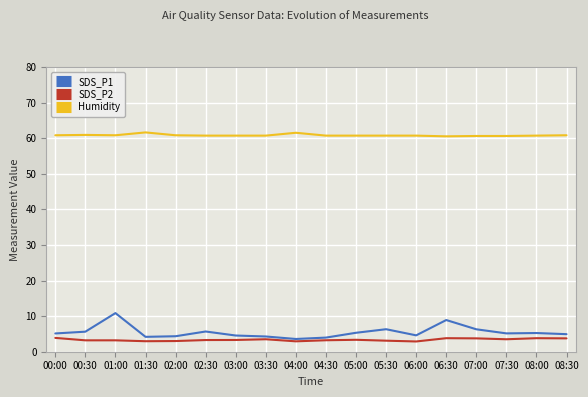

What is the total value across all series at 02:30?

69.7